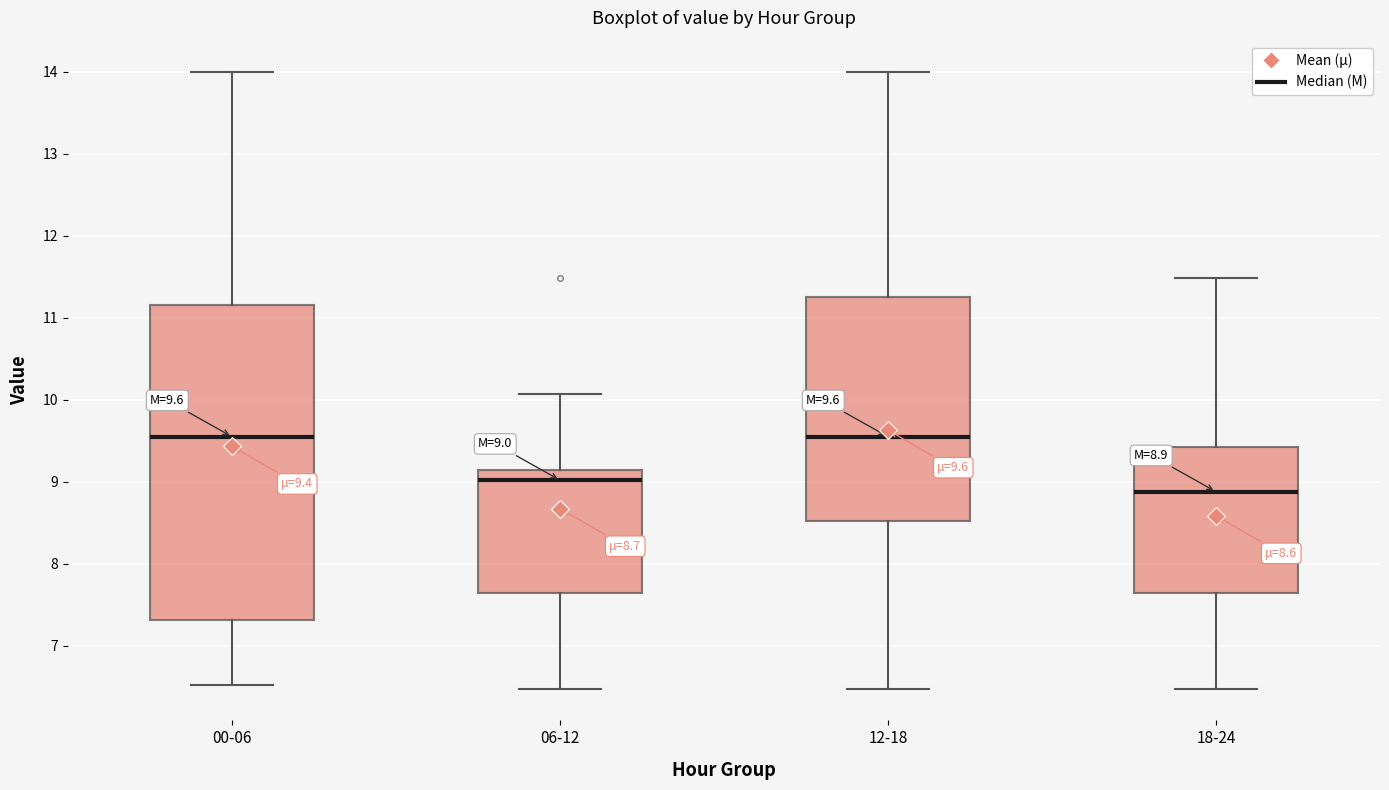

Comparing the boxes themselves (not the whiskers), which one is the tallest?

00-06